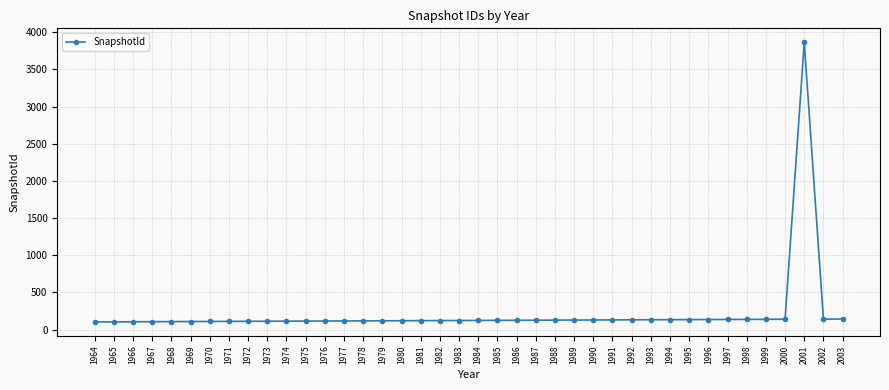

The value at 1964 is 104. True or false?

True